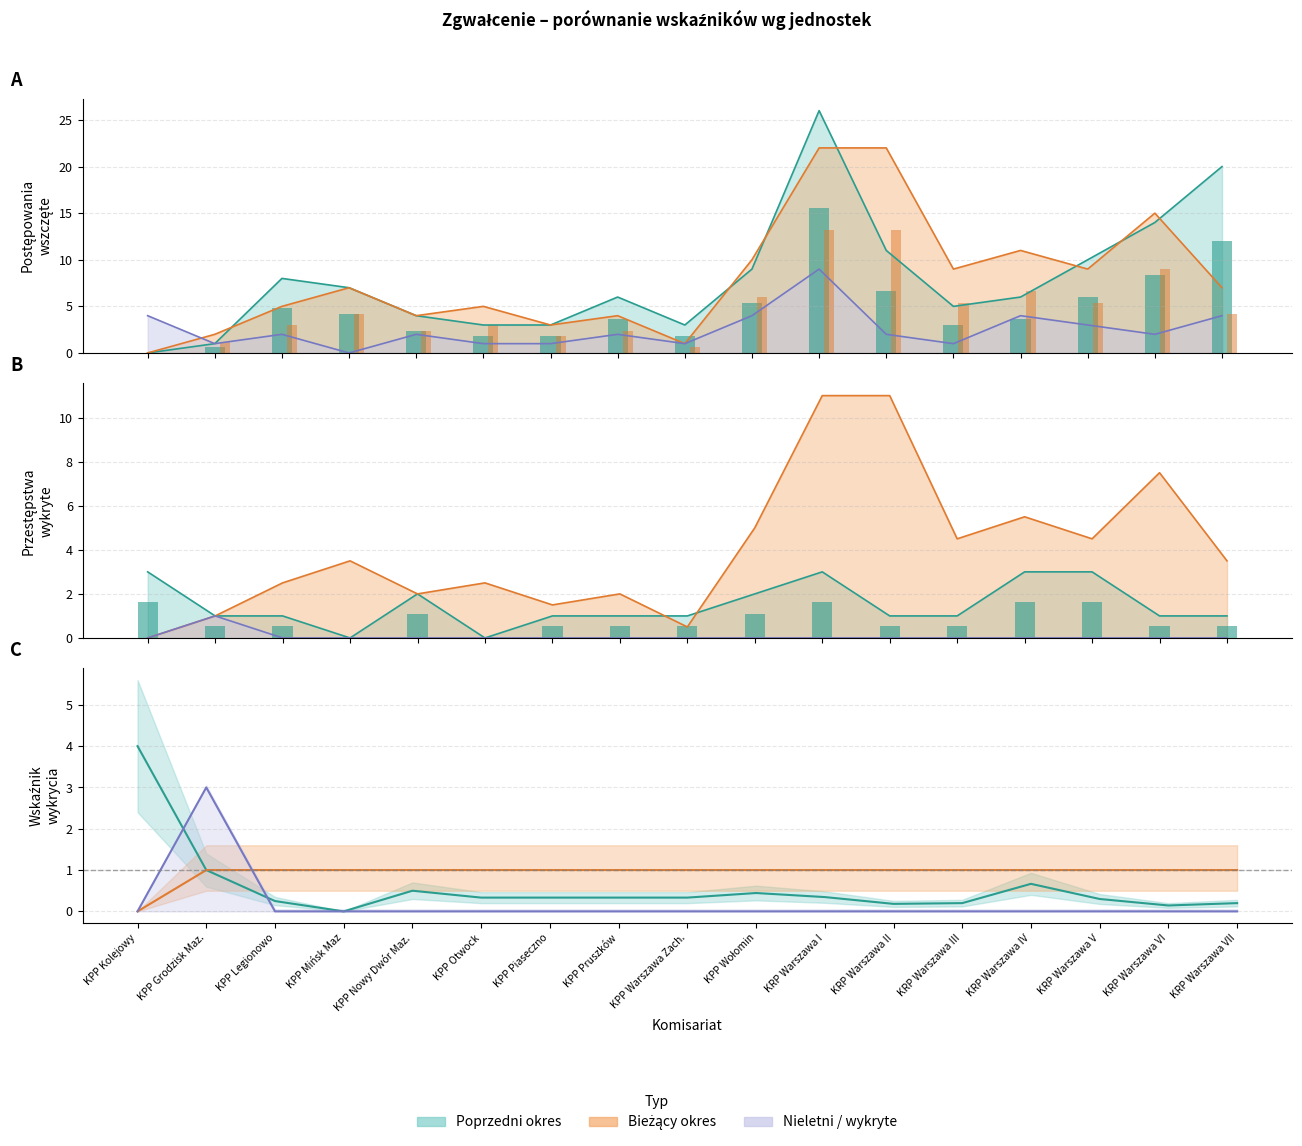

List the labels in order of Przestępstwa stwierdzone (poprzedni) value, largest first.

KRP Warszawa I, KPP Kolejowy, KPP Wołomin, KRP Warszawa IV, KRP Warszawa VII, KRP Warszawa V, KPP Legionowo, KPP Nowy Dwór Maz., KPP Pruszków, KRP Warszawa II, KRP Warszawa VI, KPP Grodzisk Maz., KPP Otwock, KPP Piaseczno, KPP Warszawa Zach., KRP Warszawa III, KPP Mińsk Maz